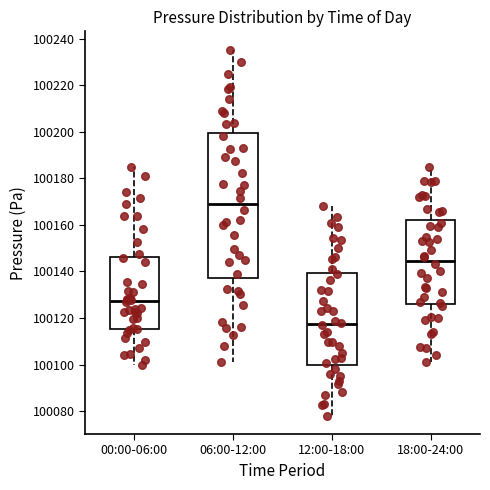

Reading left to right, transcribe this box plot: for each box, give where its median line is, the range the box spans, and where its two whiskers end, as read against the y-axis. The values are not printed on the chart, so give them approximately, as read against the axis.

00:00-06:00: median 100128, box 100116 to 100146, whiskers 100100 to 100186
06:00-12:00: median 100170, box 100138 to 100200, whiskers 100102 to 100236
12:00-18:00: median 100118, box 100100 to 100140, whiskers 100078 to 100168
18:00-24:00: median 100144, box 100126 to 100162, whiskers 100102 to 100186